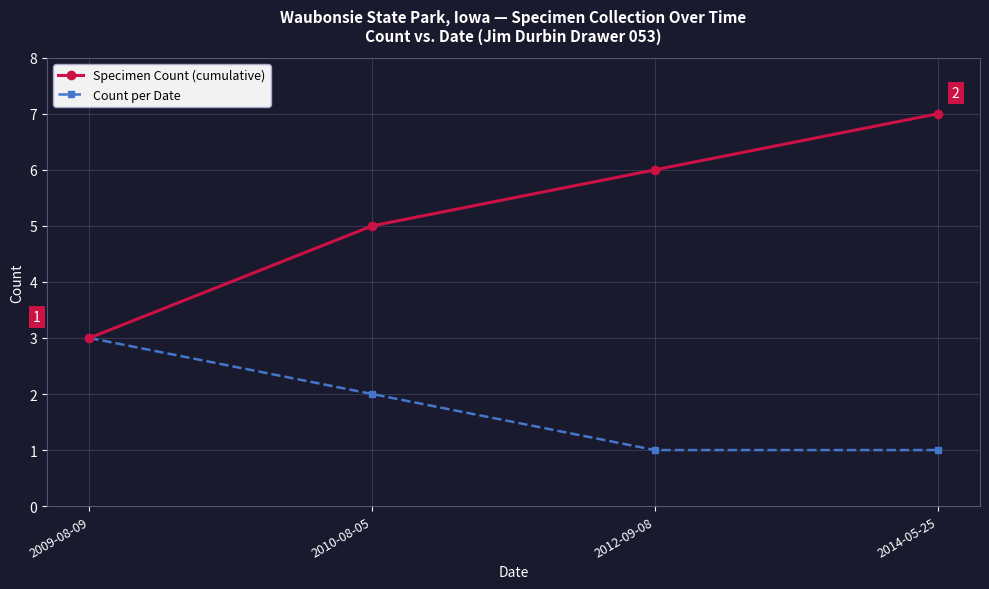

How many Specimen Count (cumulative) values are between 5 and 7?

3